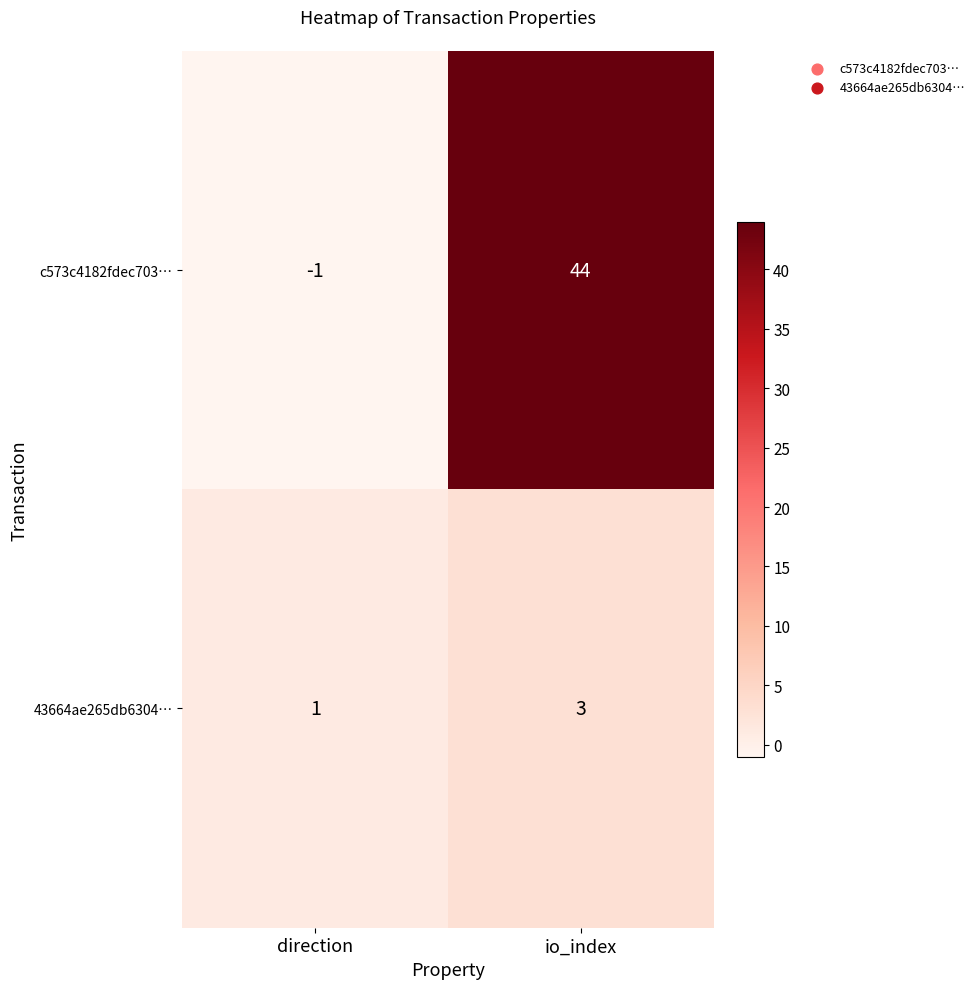

Reading left to right, extract all data points from this chart.

c573c4182fdec703…: direction=-1	io_index=44
43664ae265db6304…: direction=1	io_index=3